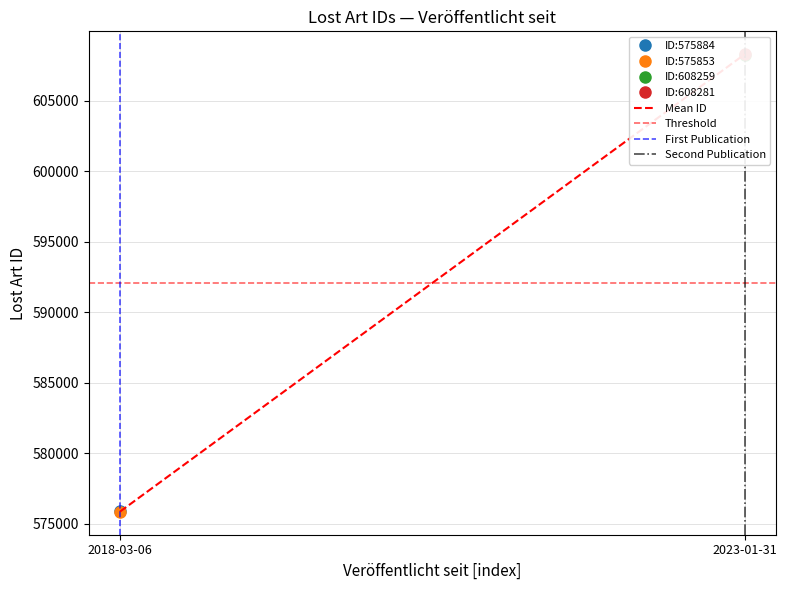

What is the sum of all Second Publication values?

1.0